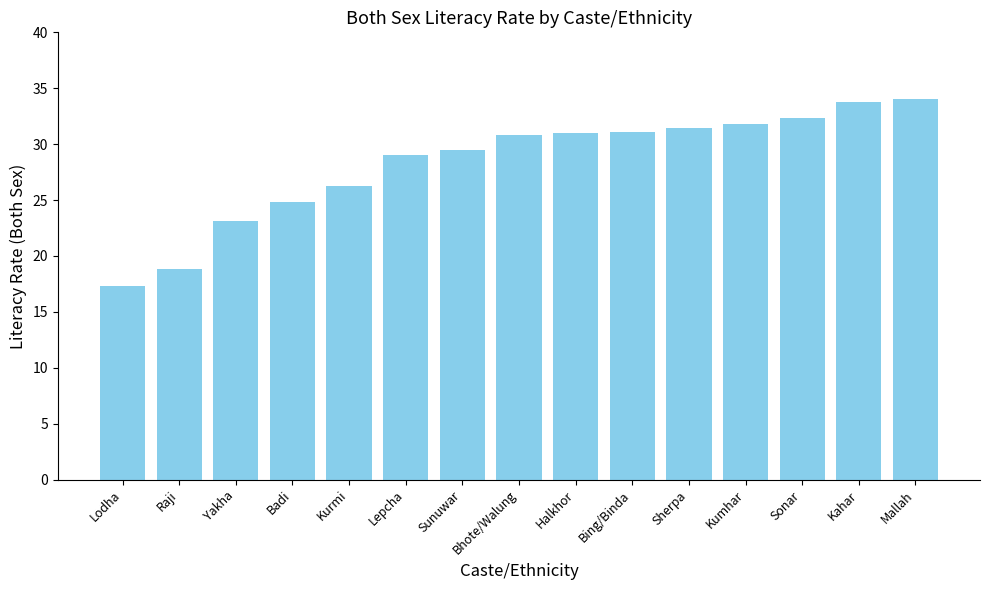

What is the sum of the values at Badi and Lodha?

42.1